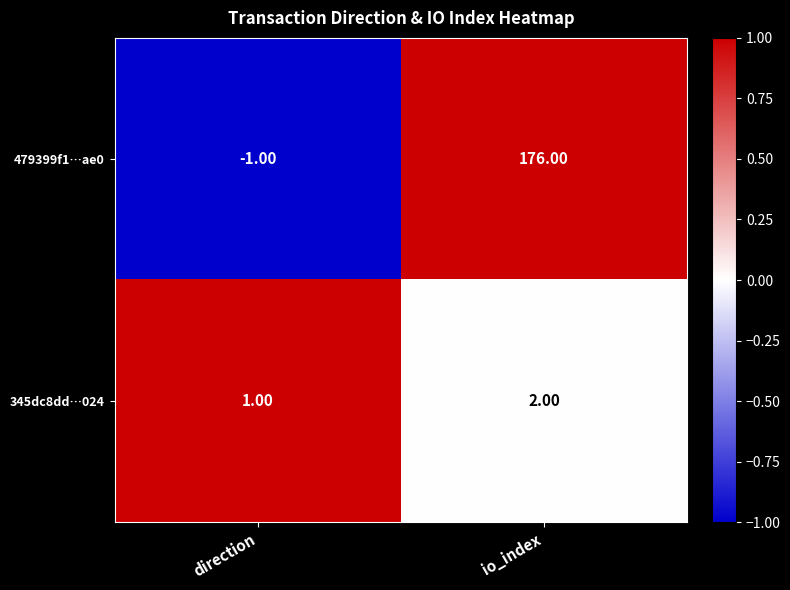

At which label does 479399f1…ae0 reach its minimum?

direction